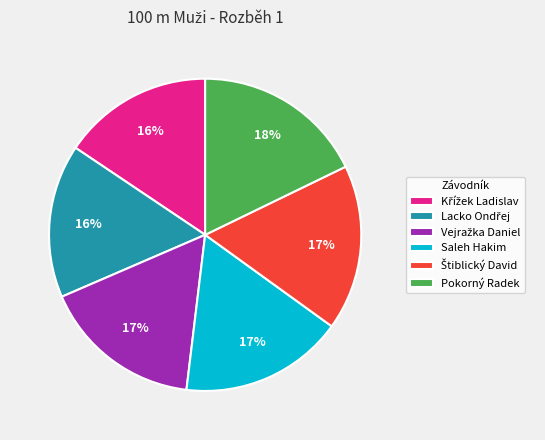

How many segments does this pie chart have?

6